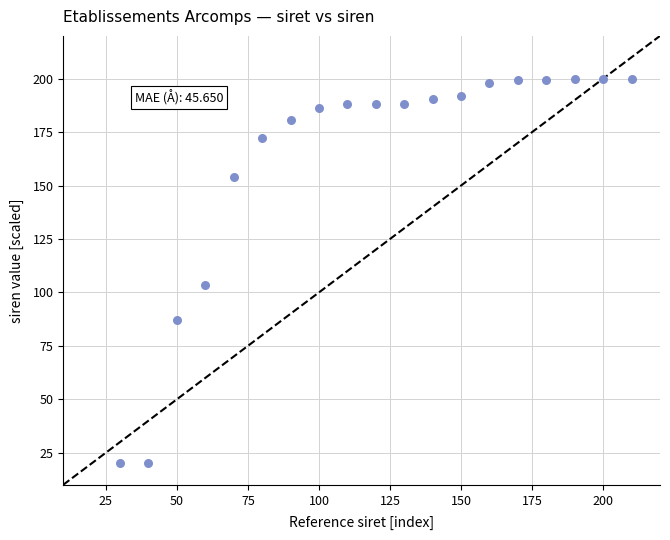

What is the range of Y values (max minus min)?

180.0